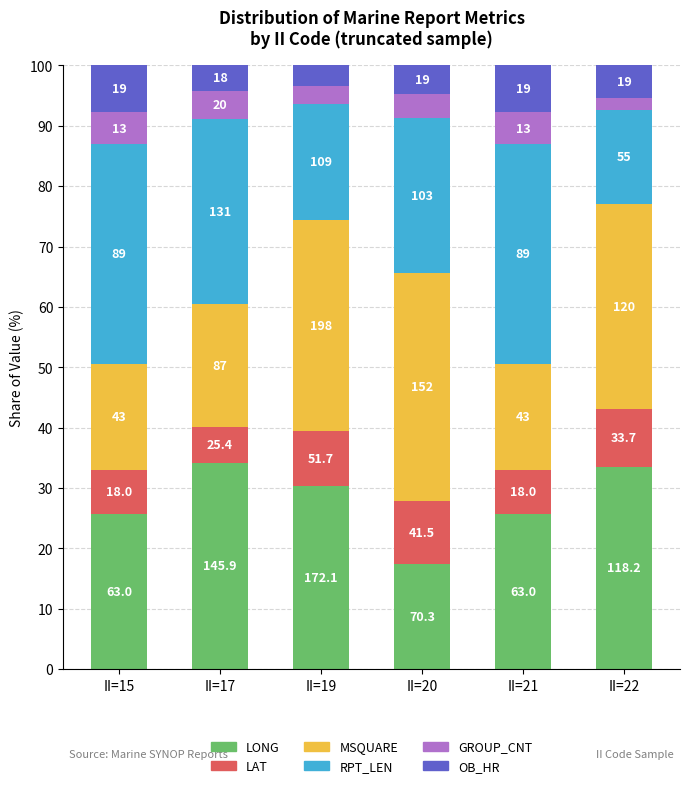

List the labels in order of GROUP_CNT value, largest first.

II=15, II=21, II=17, II=20, II=19, II=22